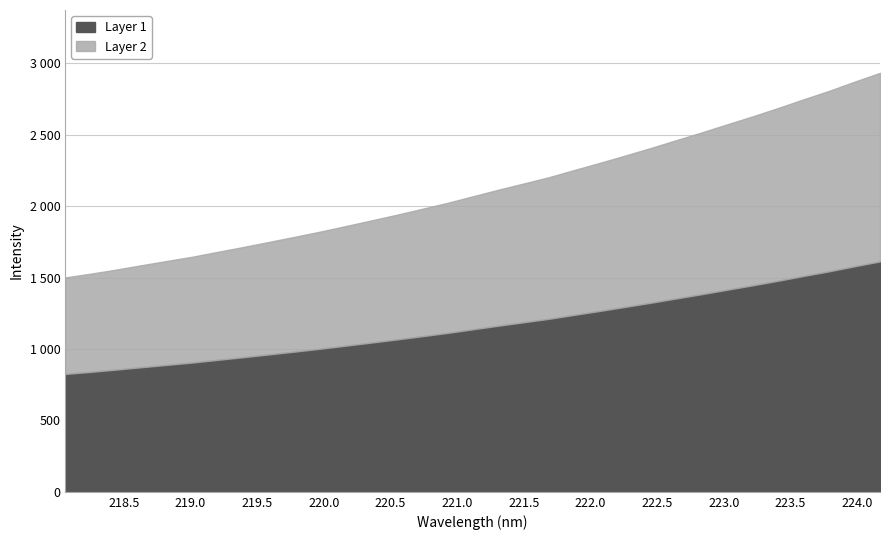

Which category has the highest value across all series?

224.1709